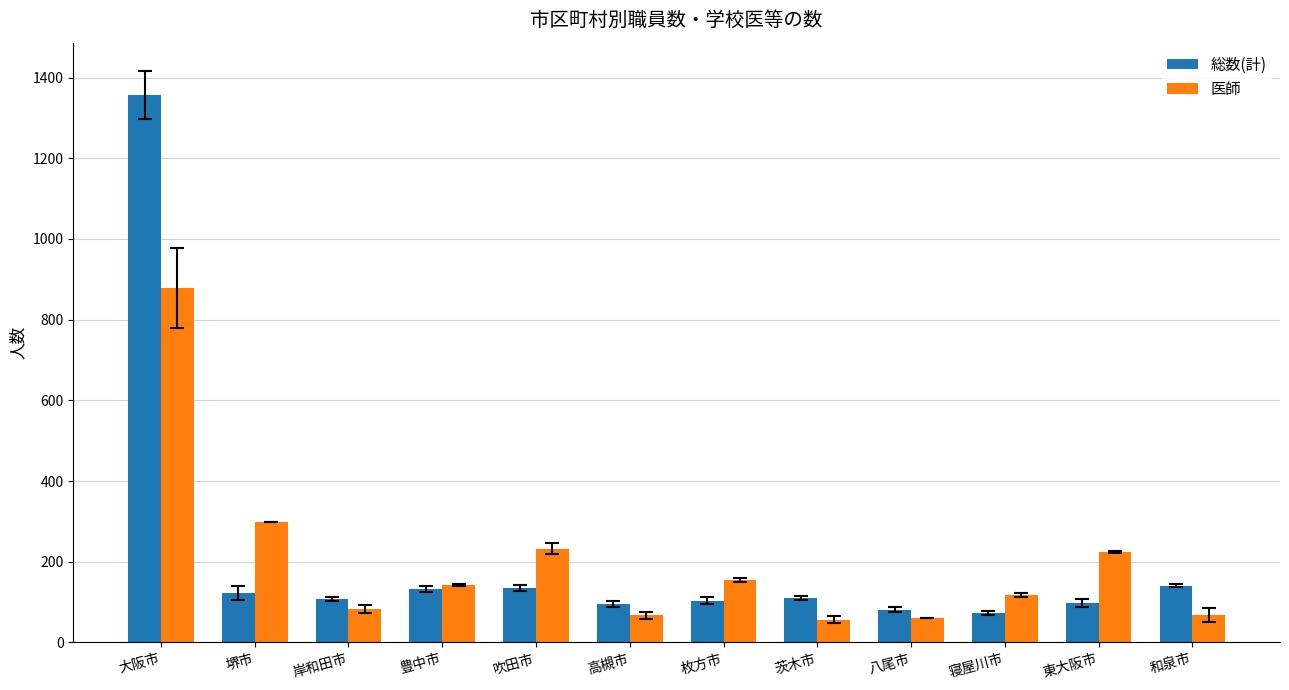

Rank the series at 大阪市 from highest to lowest value.

総数(計), 医師